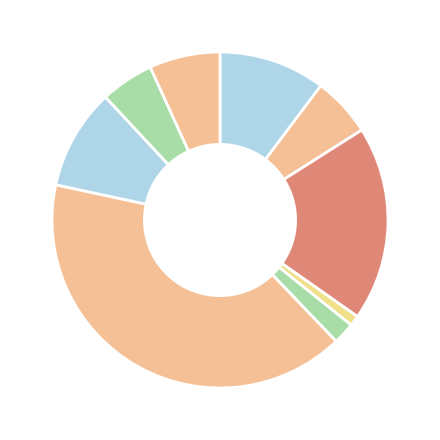

How many segments does this pie chart have?

9